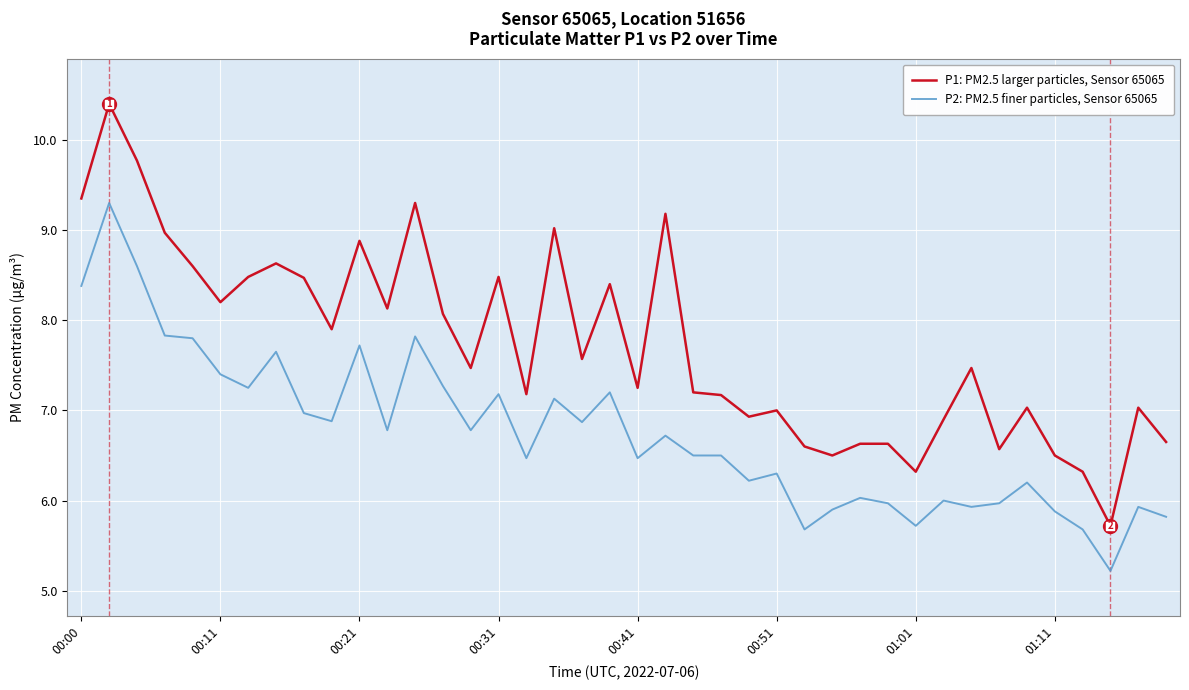

Does the chart have visible grid lines?

Yes